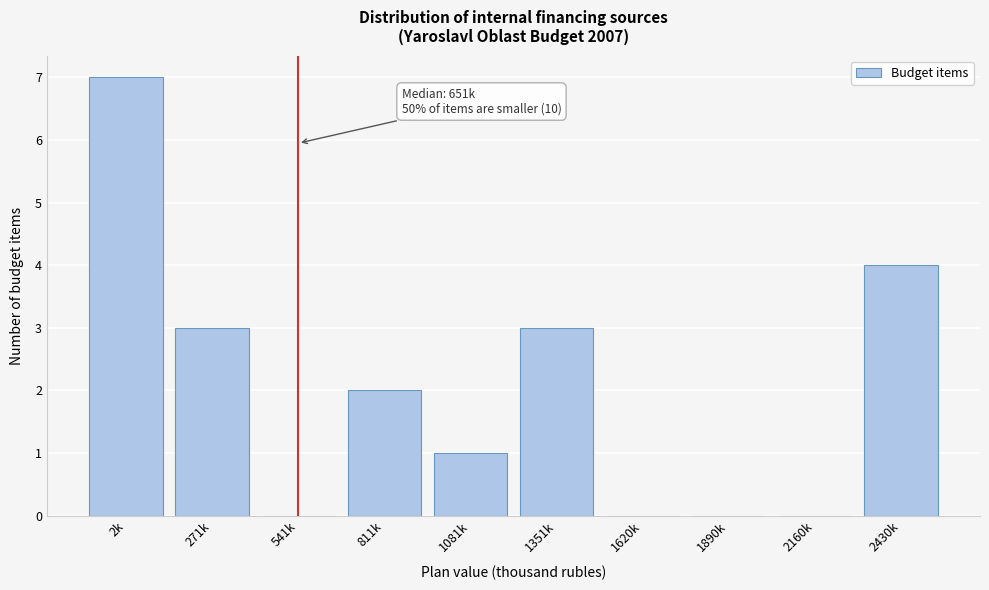

Reading left to right, transcribe all the data shown in this chart.

2k=7	271k=3	541k=0	811k=2	1081k=1	1351k=3	1620k=0	1890k=0	2160k=0	2430k=4